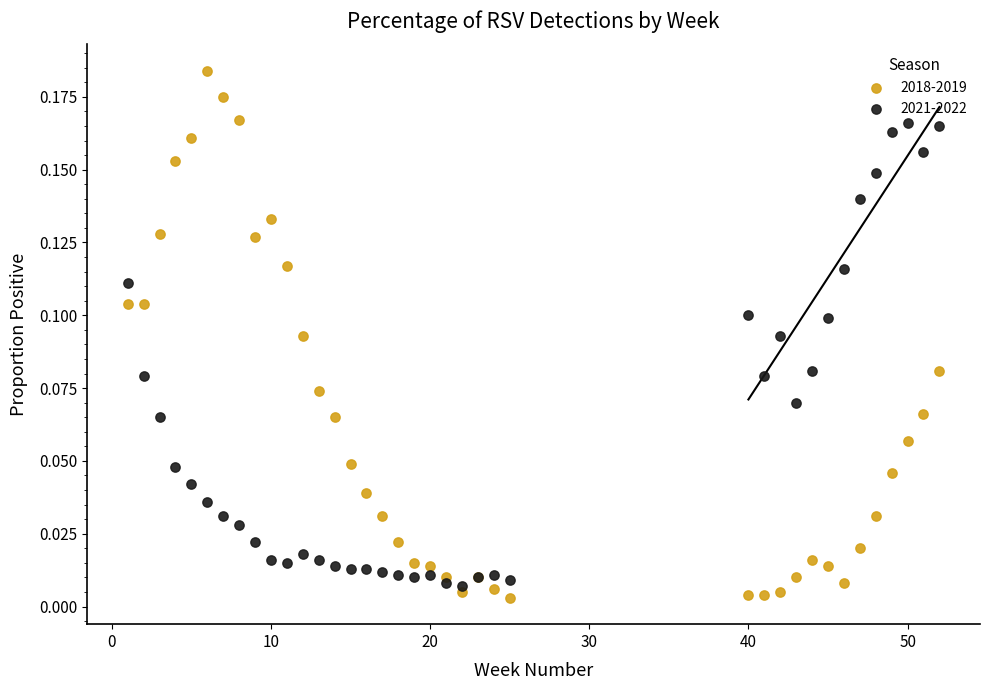

What are all the series names shown in the legend?

2018-2019, 2021-2022